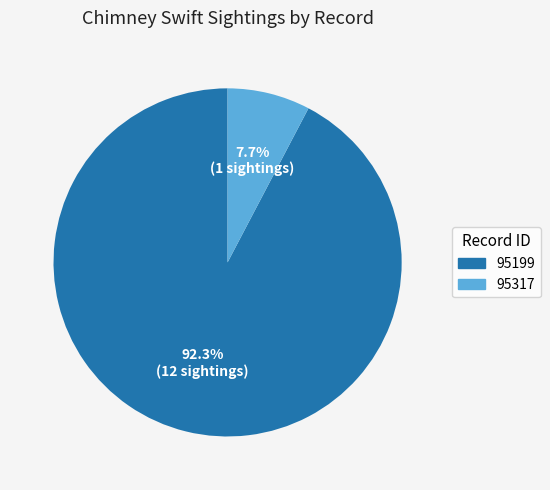

Is 95317 the majority of the pie?

No